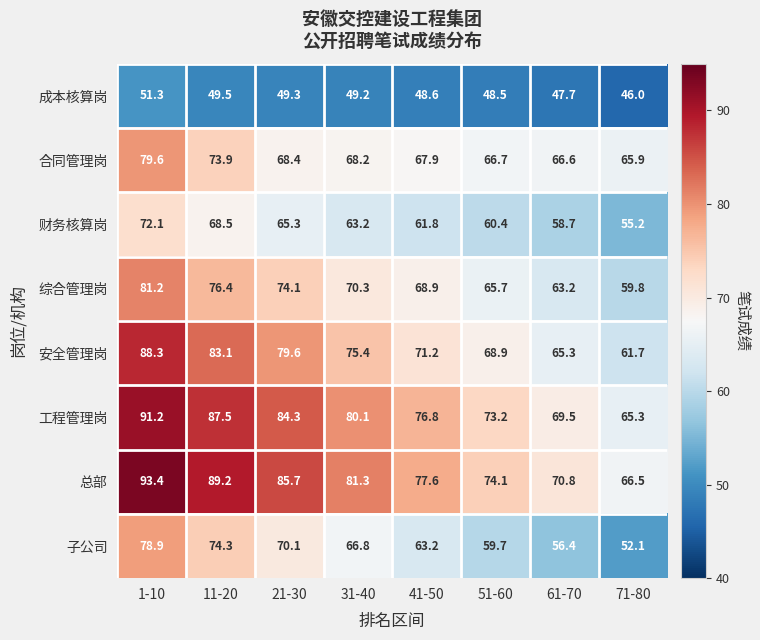

Where is 工程管理岗 nearest to the value 78?

41-50